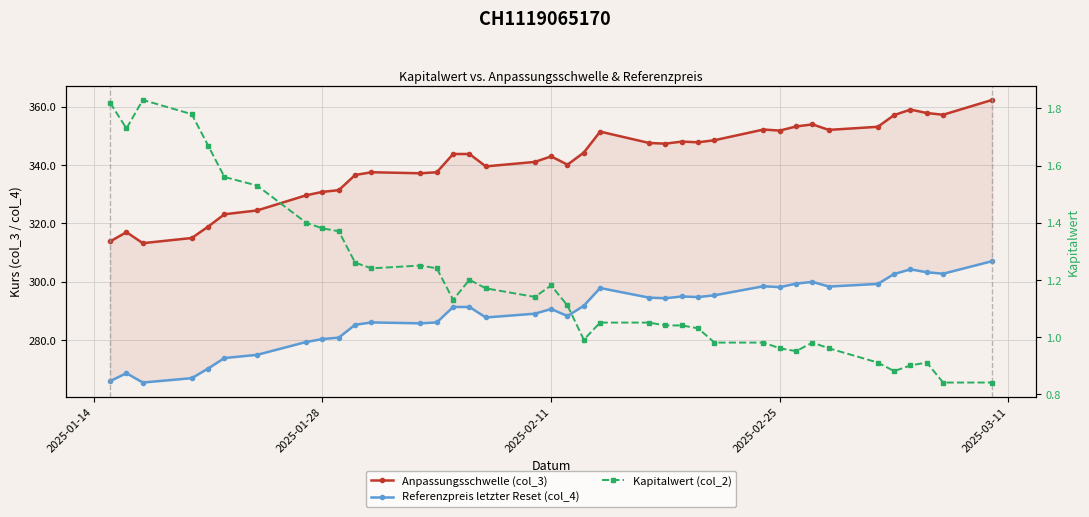

At how many categories does at least one series exceed 177?

38